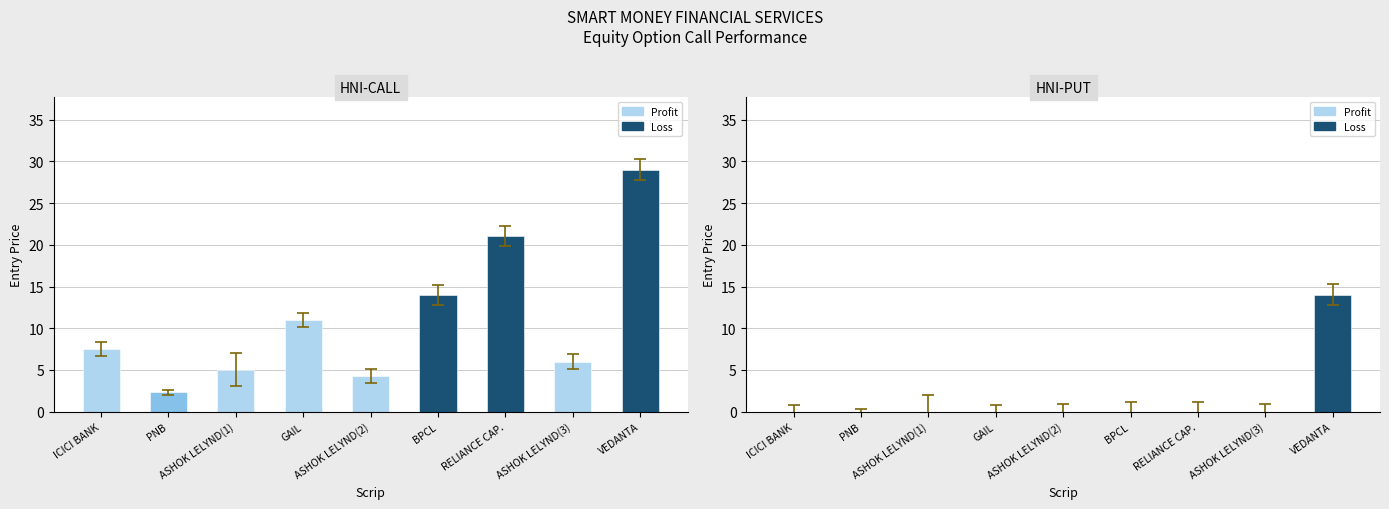

Where does the HNI Calls series first go above 7?

ICICI BANK